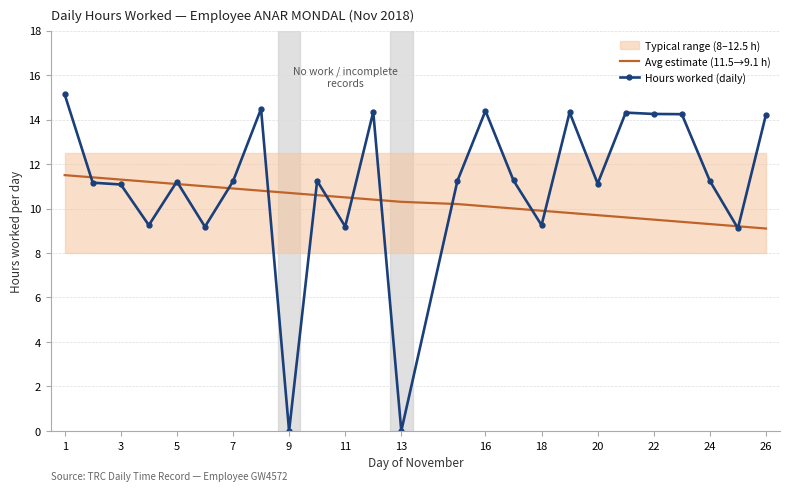

The Avg estimate (11.5→9.1 h) series shows 18.6 at 3. True or false?

False